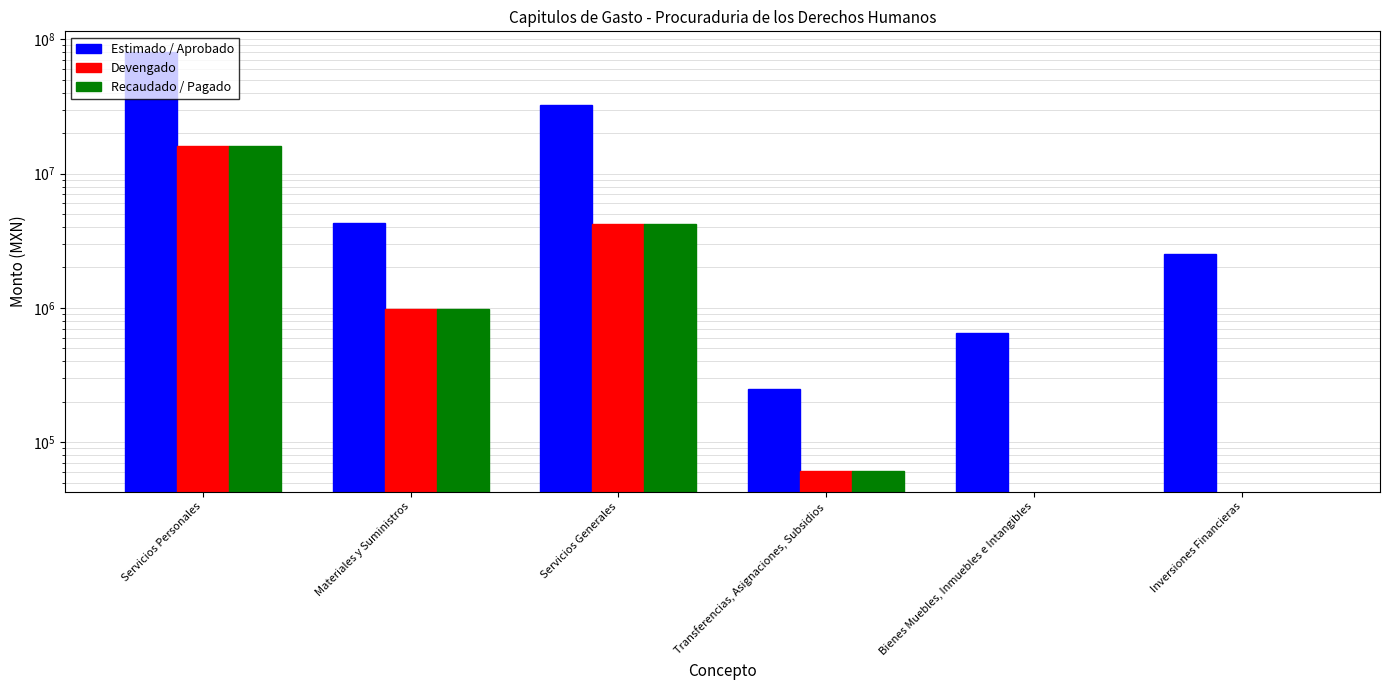

Which series has the widest spread of values?

Estimado / Aprobado